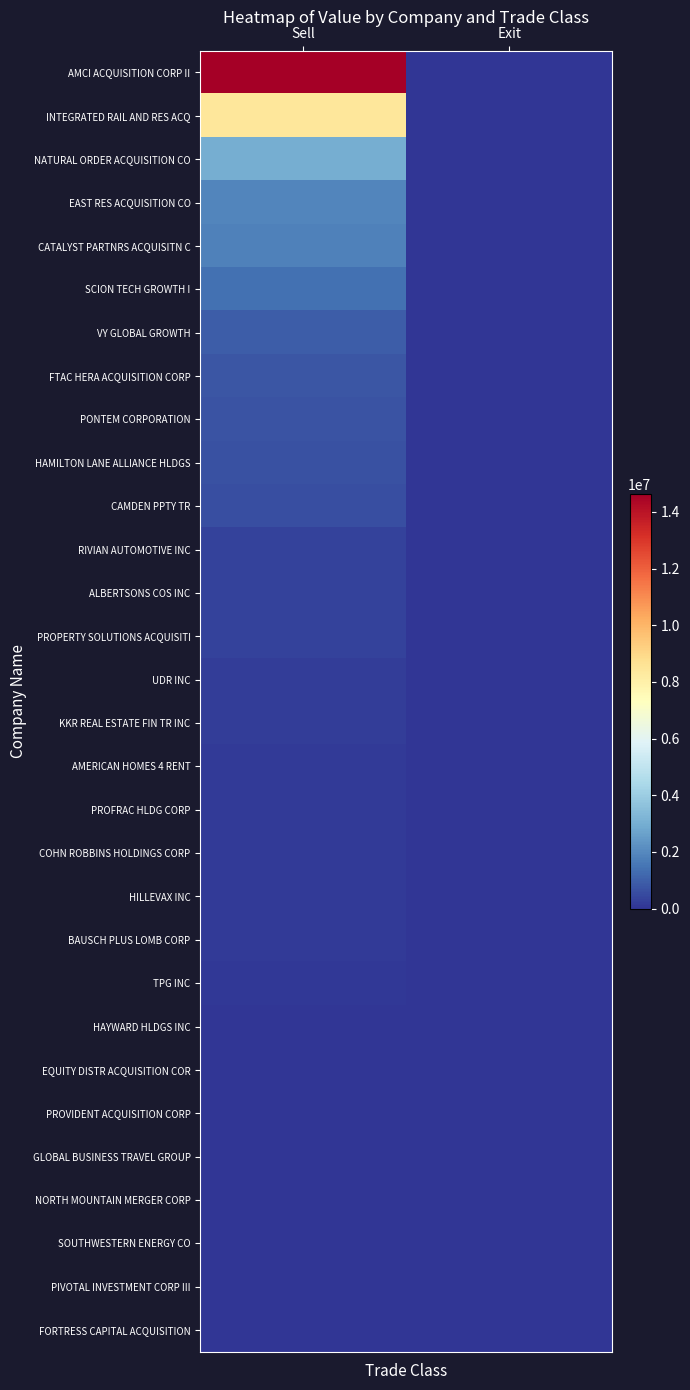

What is the difference between the highest and lowest values at Sell?

14631000